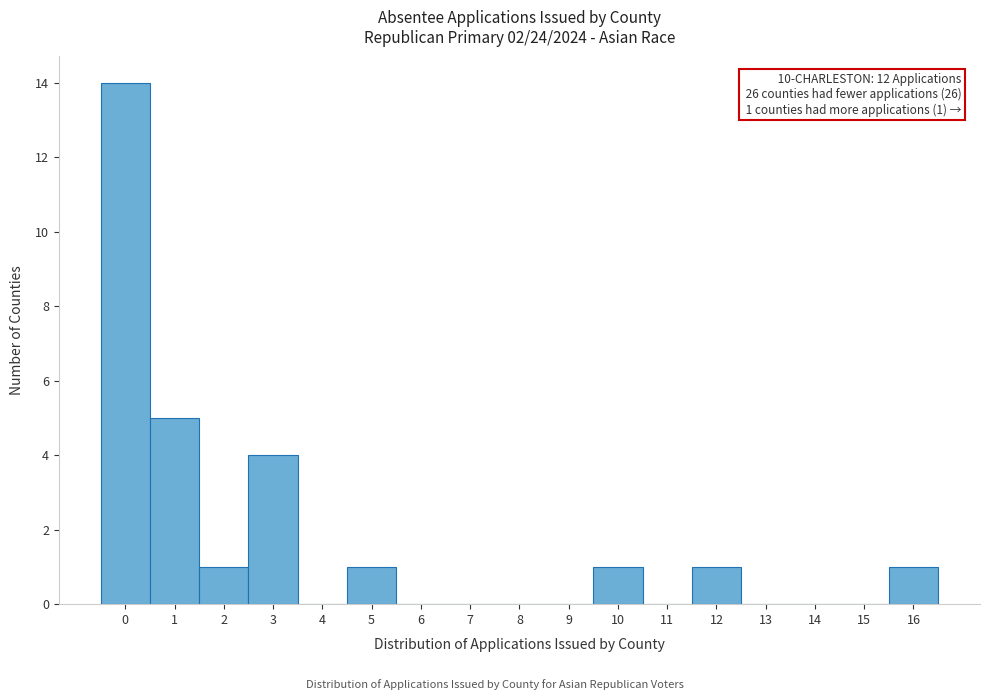

Over which range of the x-axis is the bar tallest?

-0.5 to 0.5